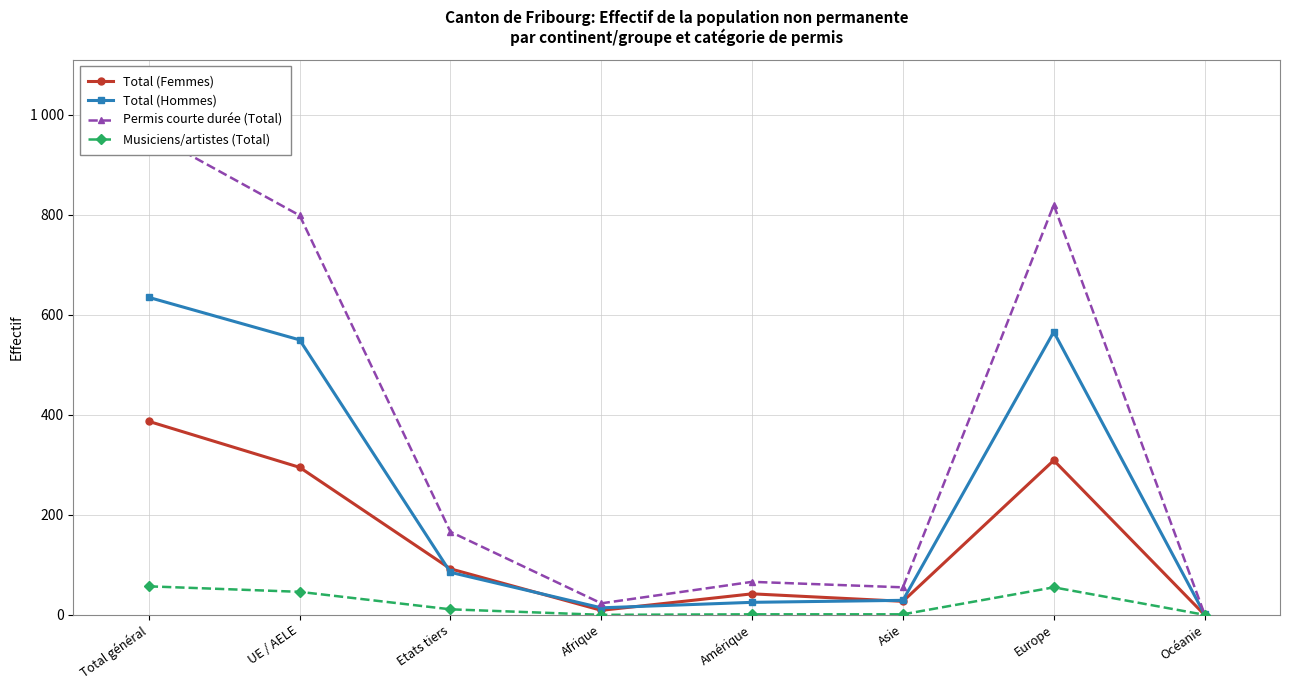

What is the label of the 7th point from the left?

Europe